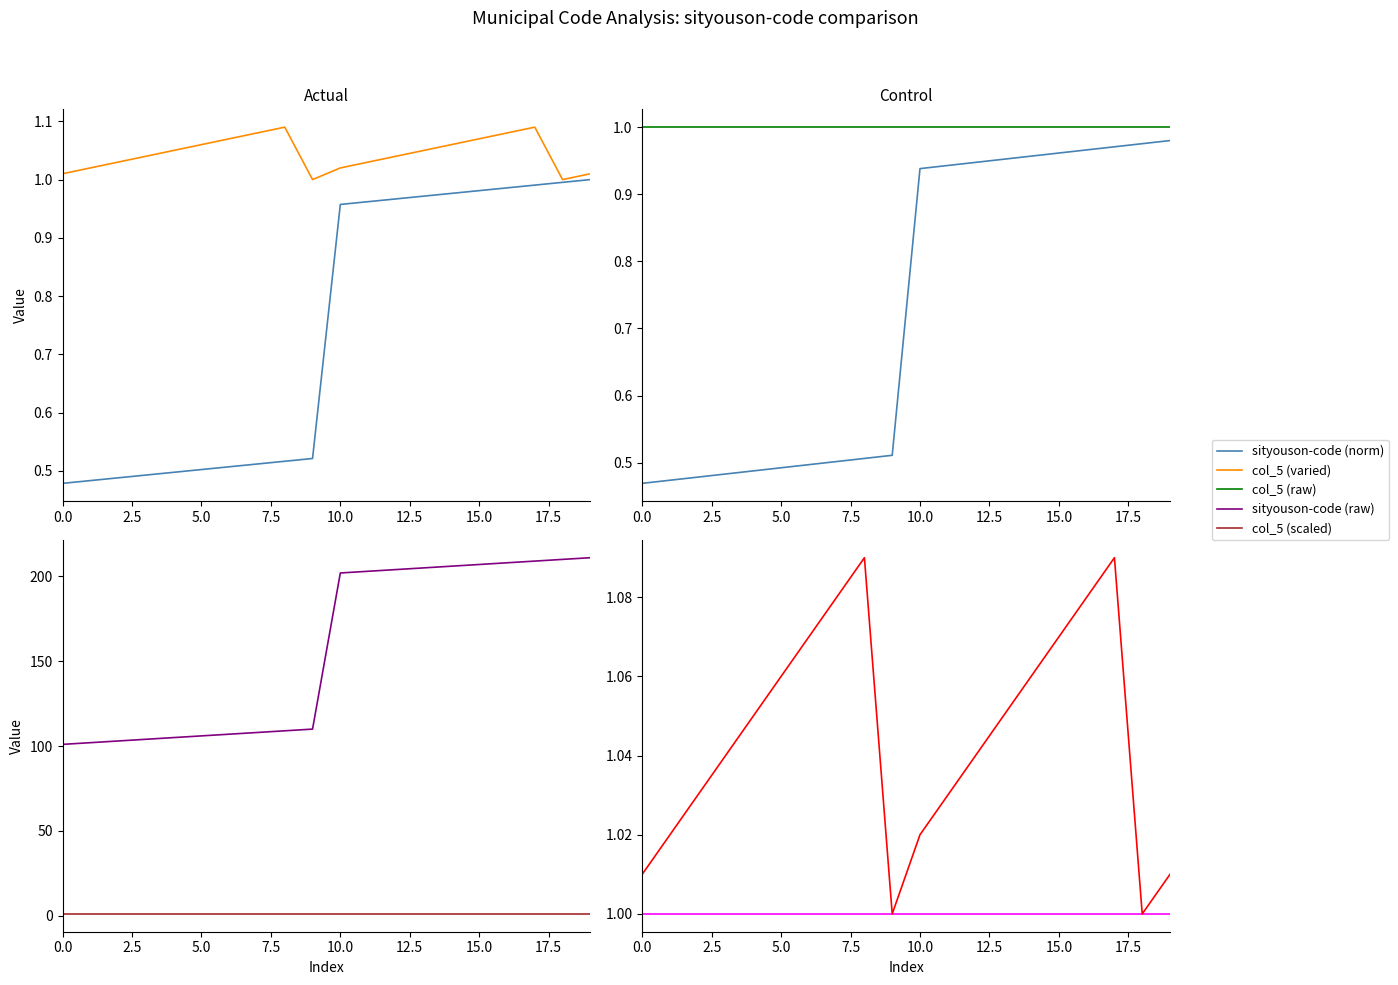

The value of sityouson-code (norm) at 17.5 is 0.7. True or false?

False